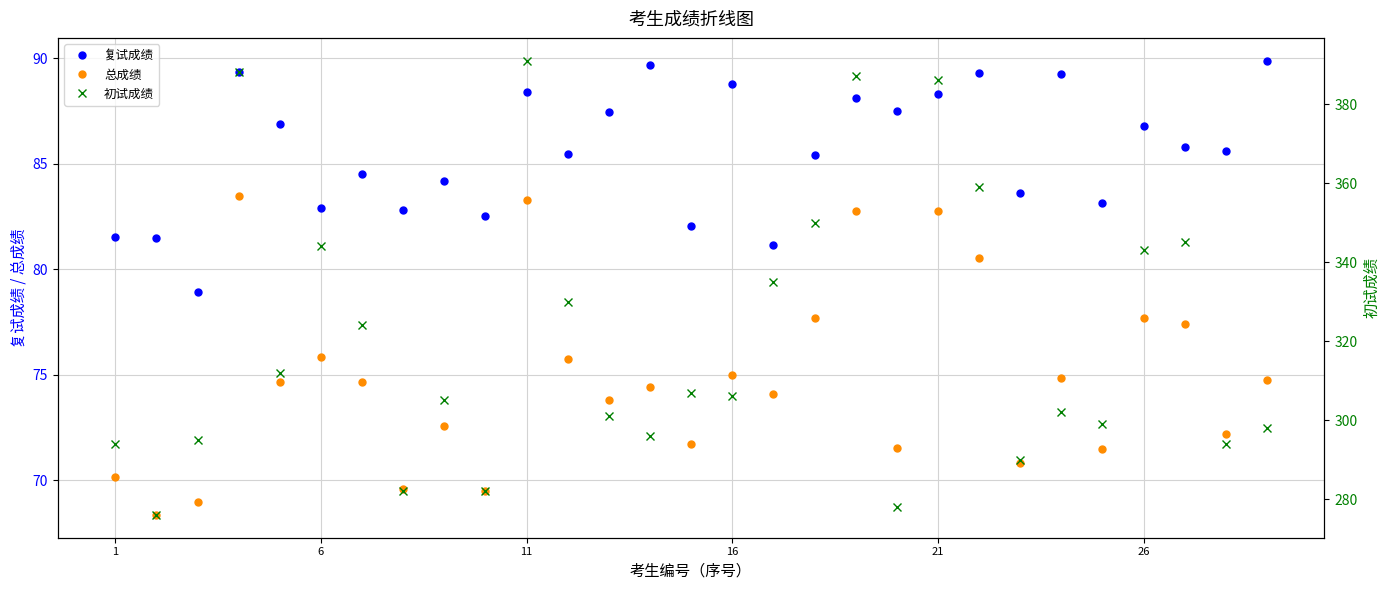

The 总成绩 series shows 75.0 at 16. True or false?

True